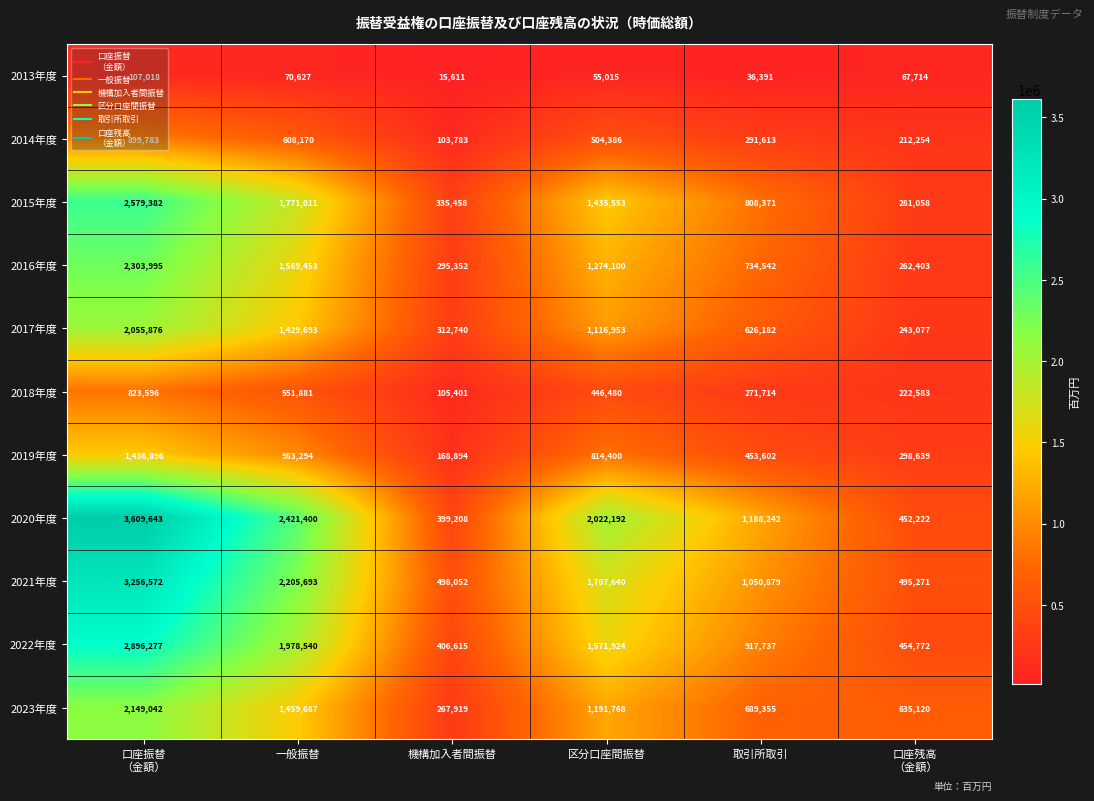

Which series has the largest range (max minus min)?

2020年度